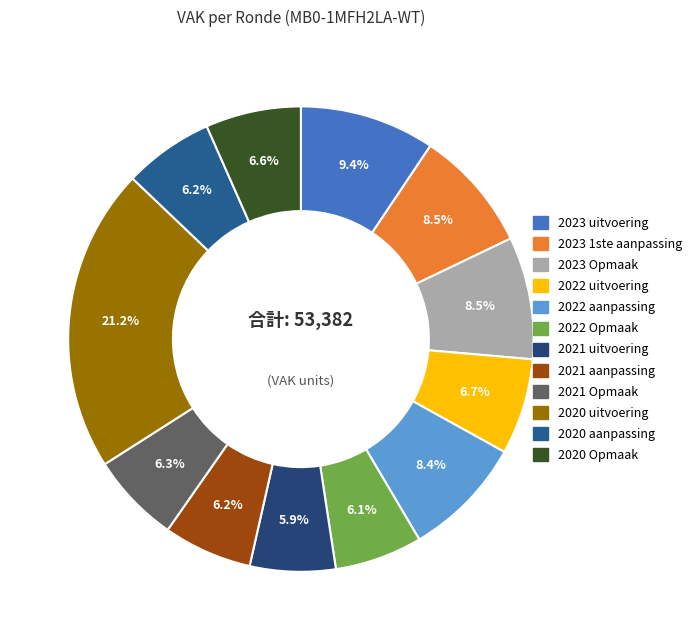

How many slices are in this pie chart?

12